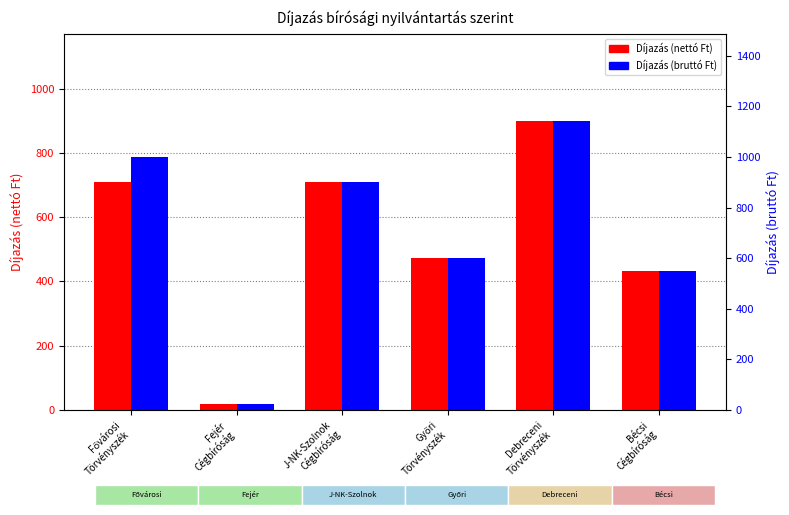

Which has a higher value, Debreceni
Törvényszék or J-NK-Szolnok
Cégbíróság?

Debreceni
Törvényszék